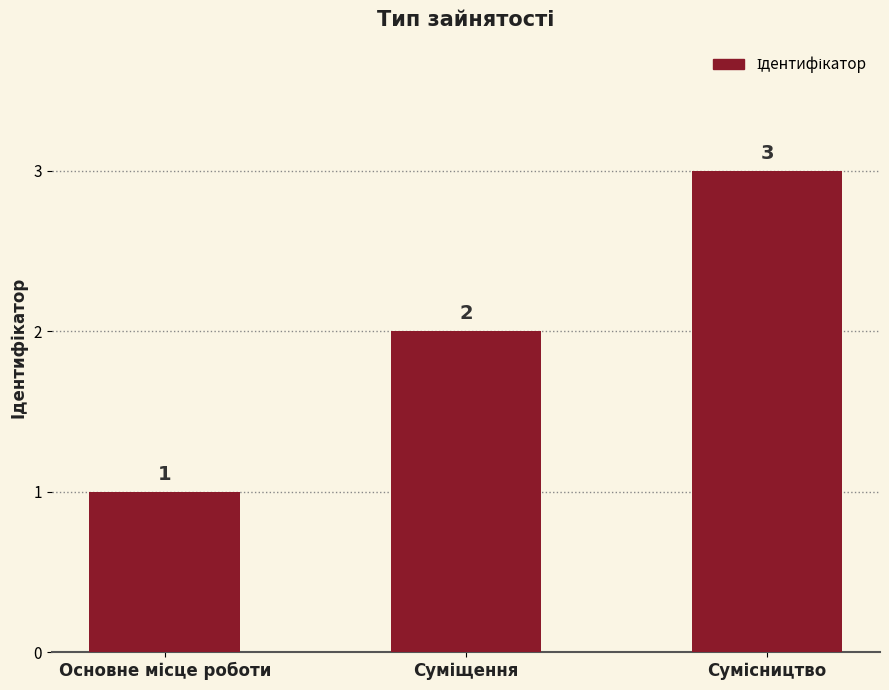

What is the sum of all values?

6